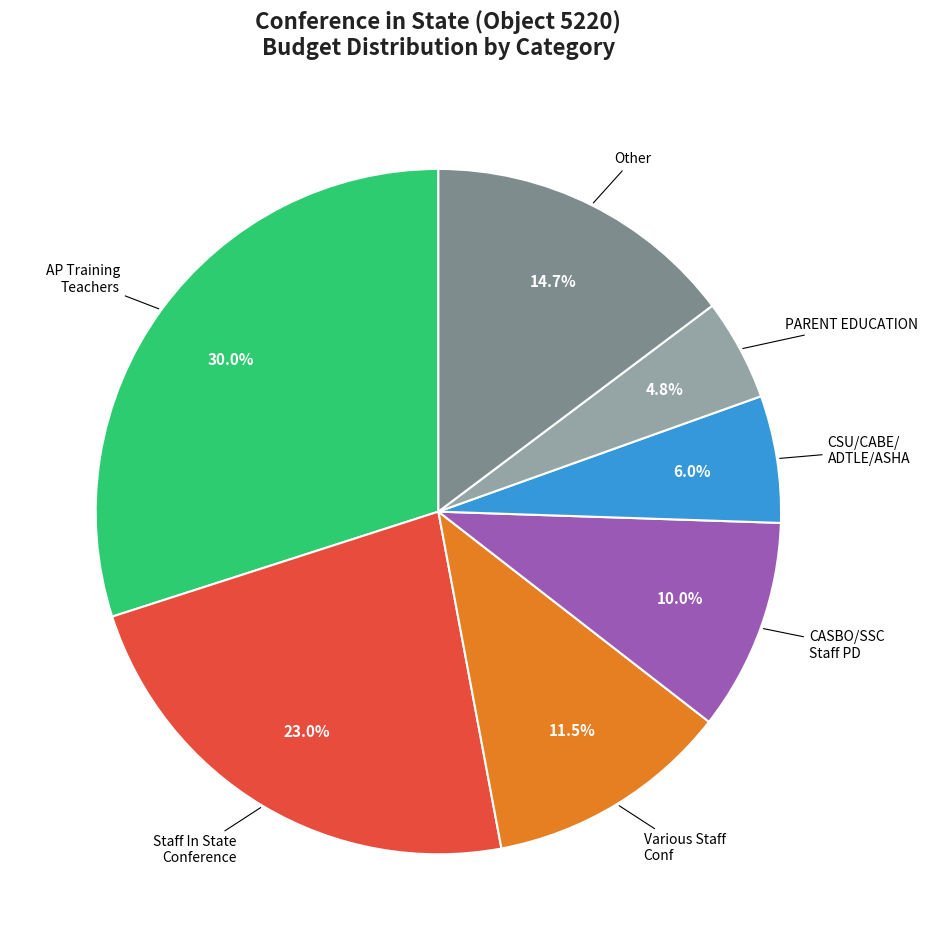

Does any single category account for the majority?

No